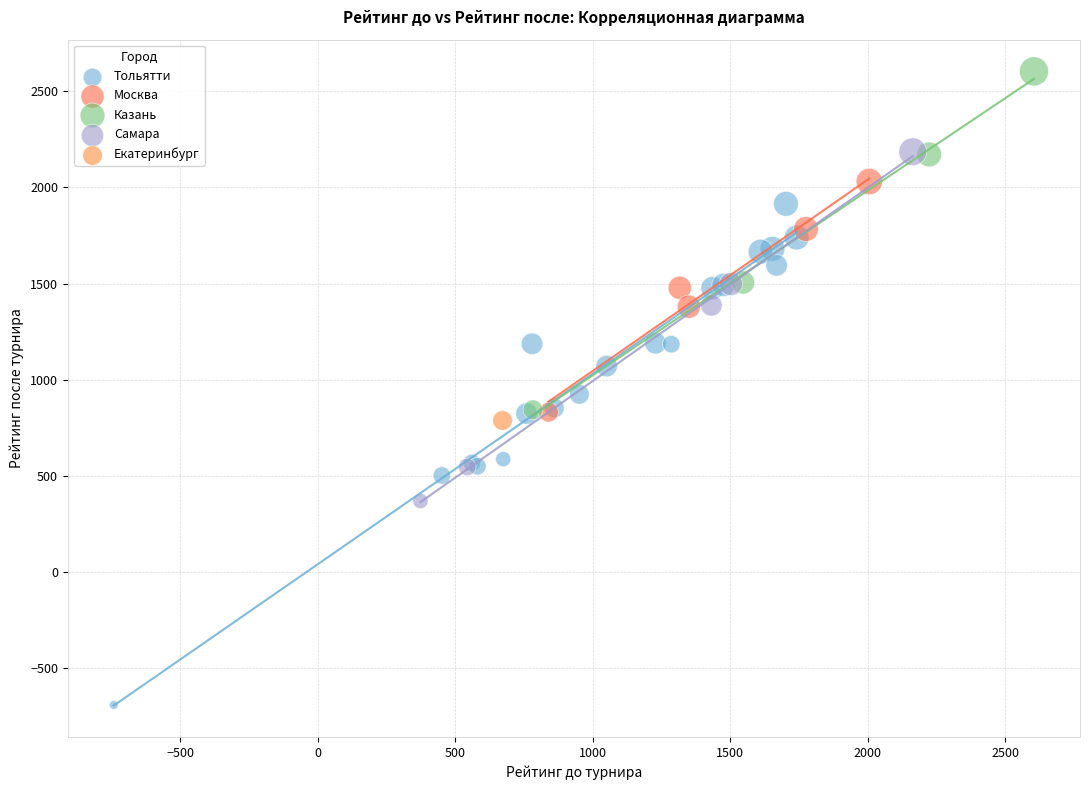

Which series reaches the maximum Y coordinate?

Казань